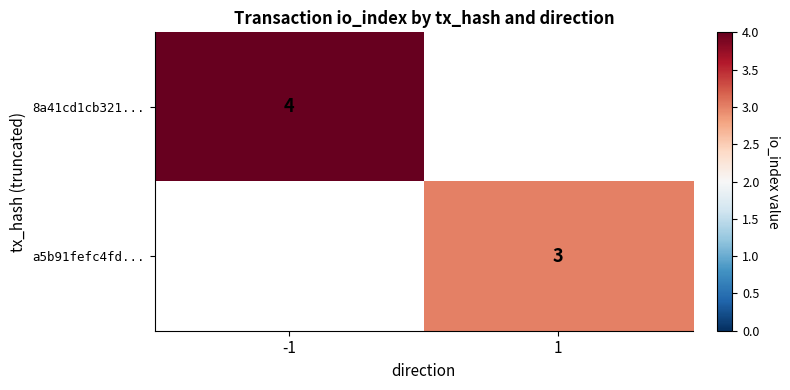

The value of 8a41cd1cb321... at -1 is 2.3. True or false?

False